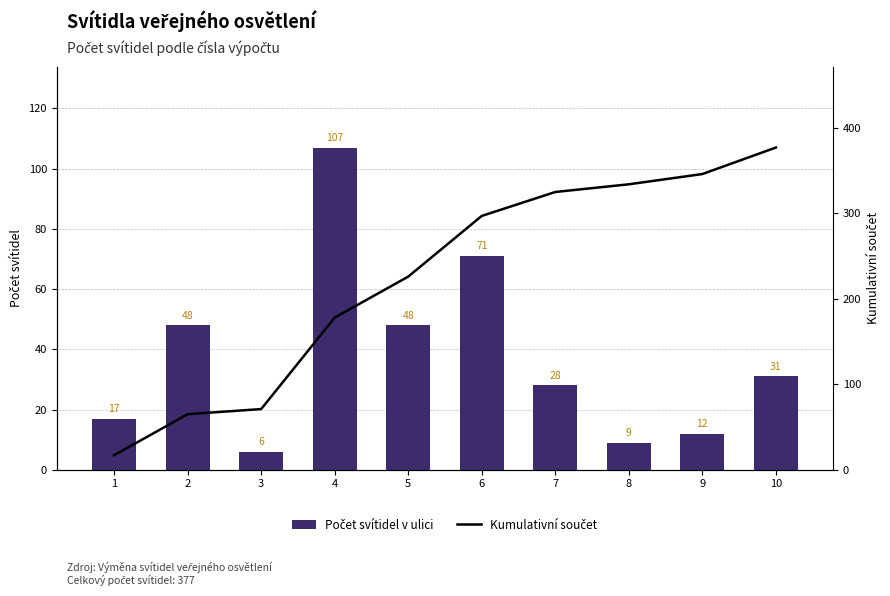

Is it true that Kumulativní součet equals 6 at 1?

False